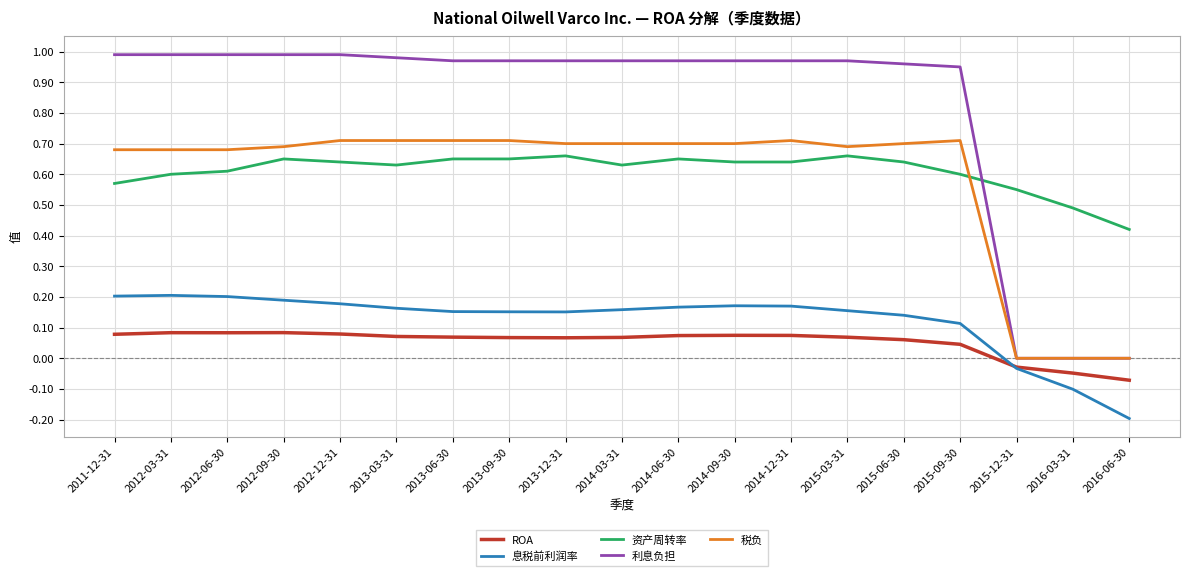

At 2011-12-31, list the series in order from largest to smallest.

利息负担, 税负, 资产周转率, 息税前利润率, ROA